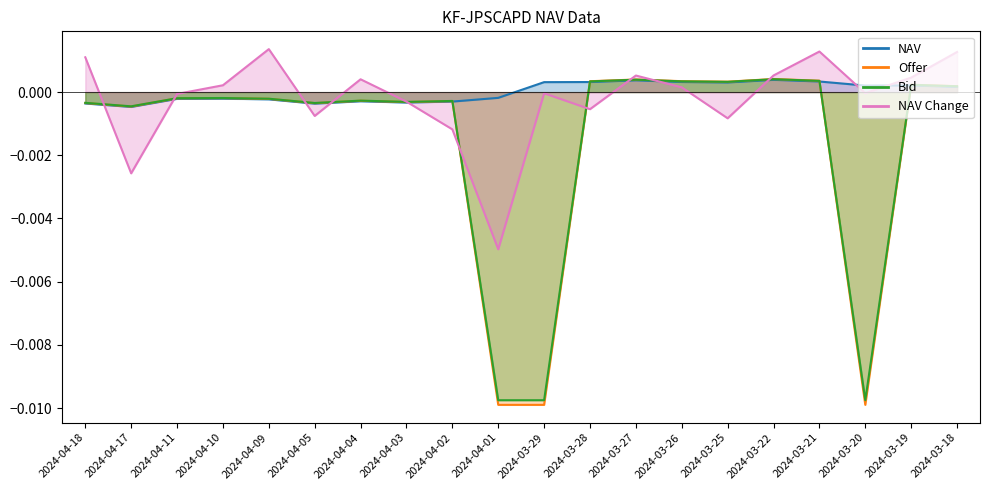

At which category does NAV reach its first local valley?

2024-04-17